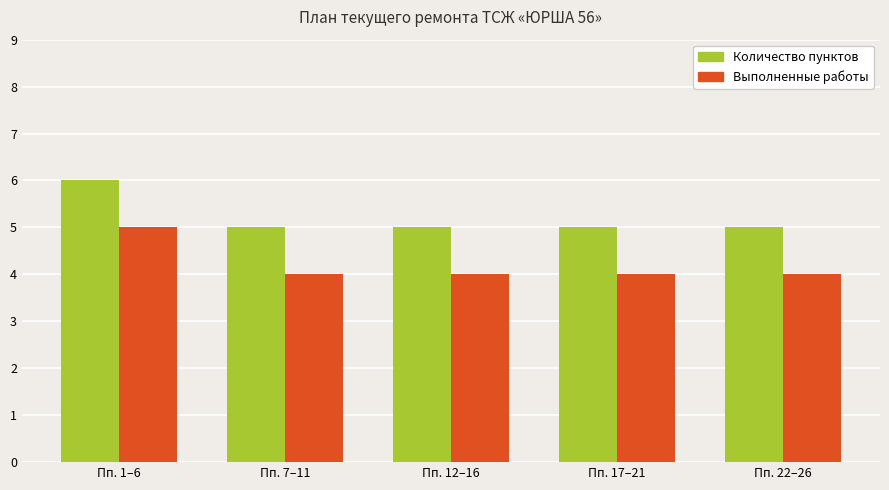

How many Количество пунктов values are between 5 and 6?

5